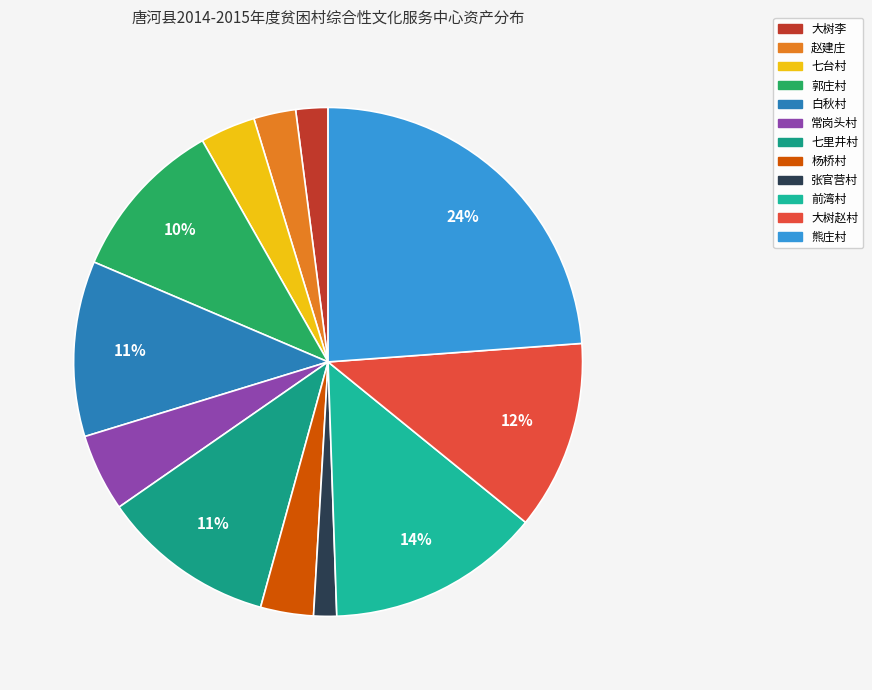

To the nearest percent, what portion does 七台村 represent?

4%